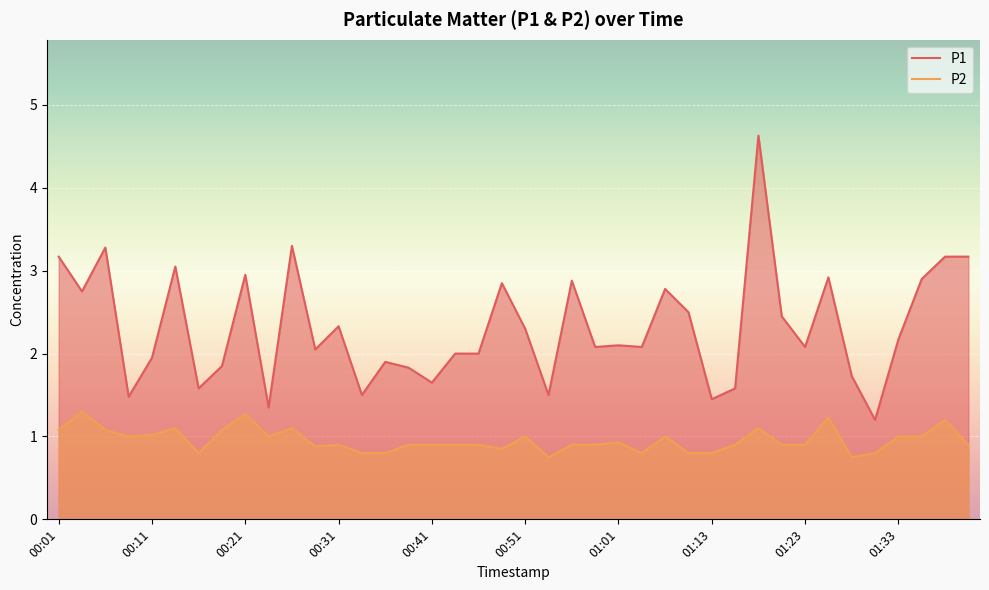

Which series has the largest range (max minus min)?

P1